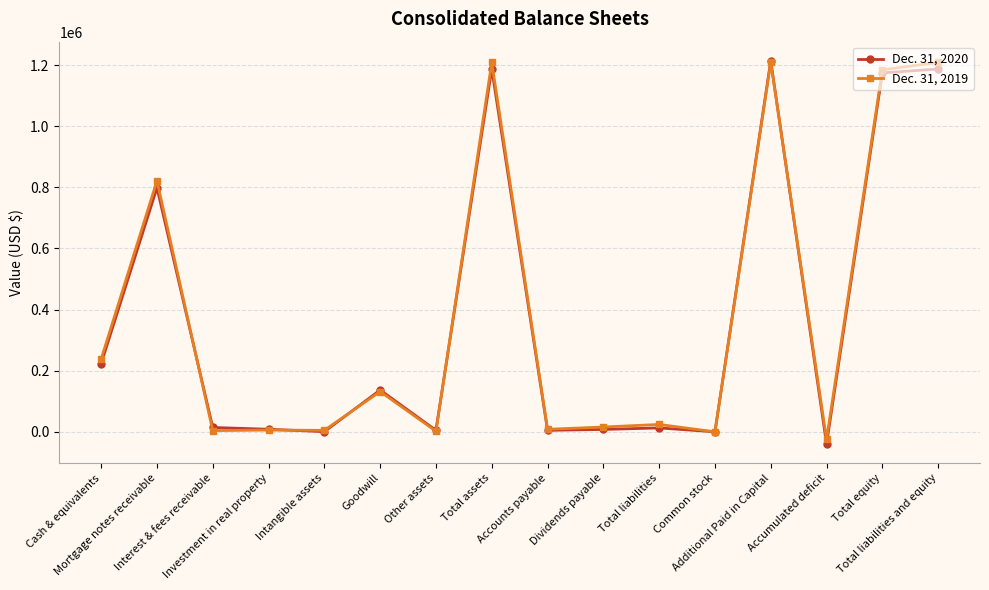

What position from the right is Additional Paid in Capital?

4